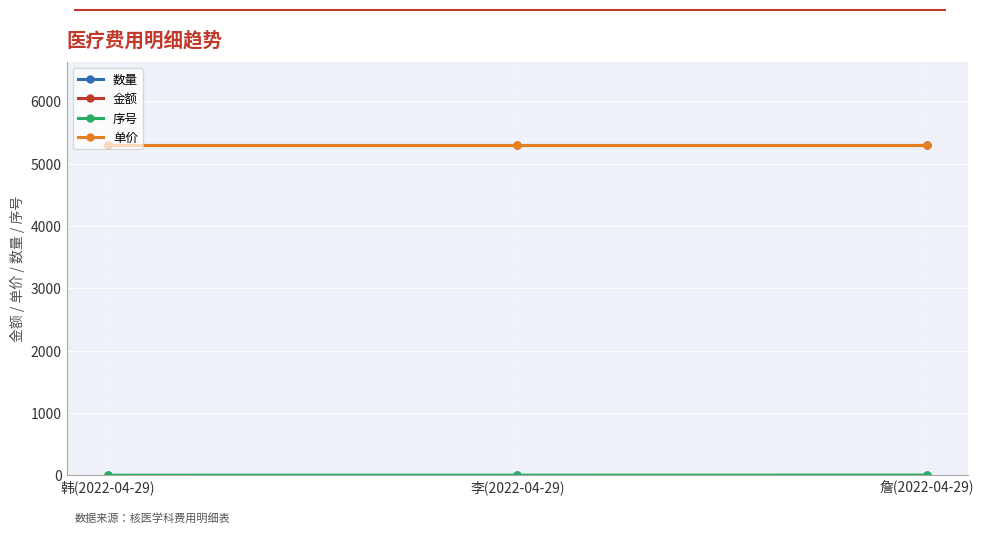

What is the sum of the 金额 values at 韩(2022-04-29) and 詹(2022-04-29)?

10600